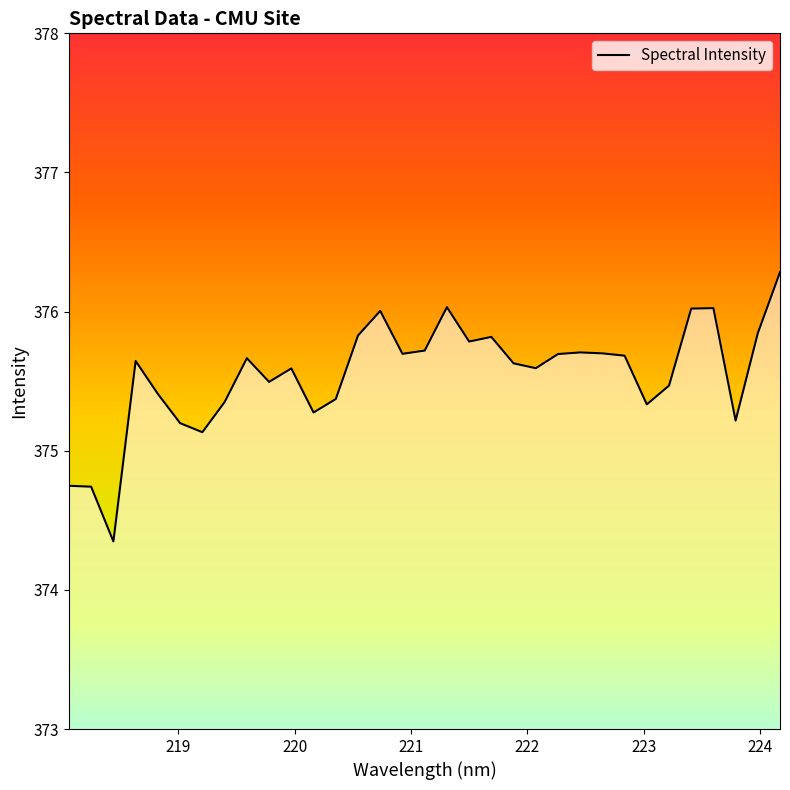

How many distinct data groups are displayed?

1